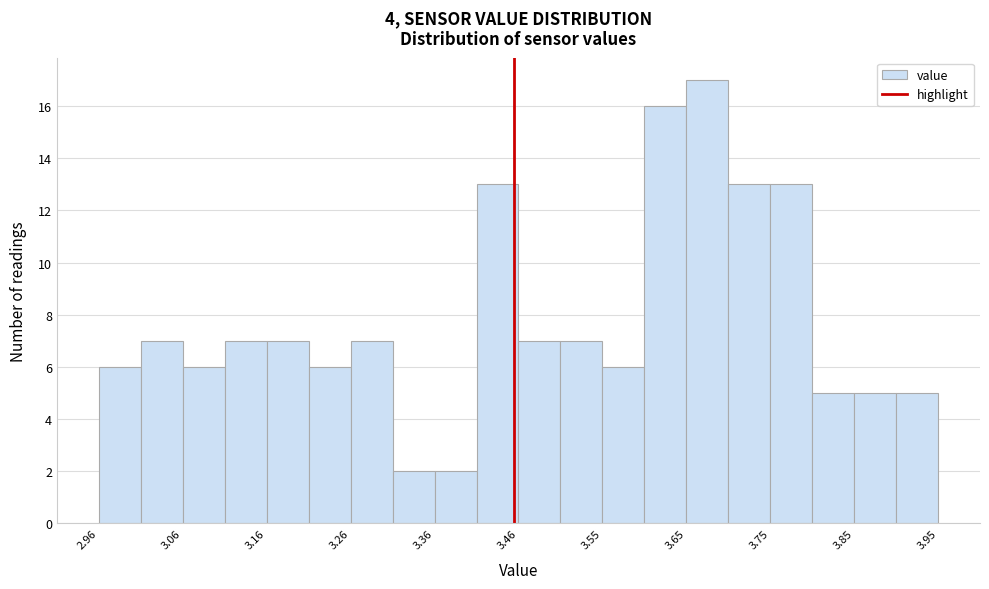

Over which range of the x-axis is the bar tallest?

3.65 to 3.70